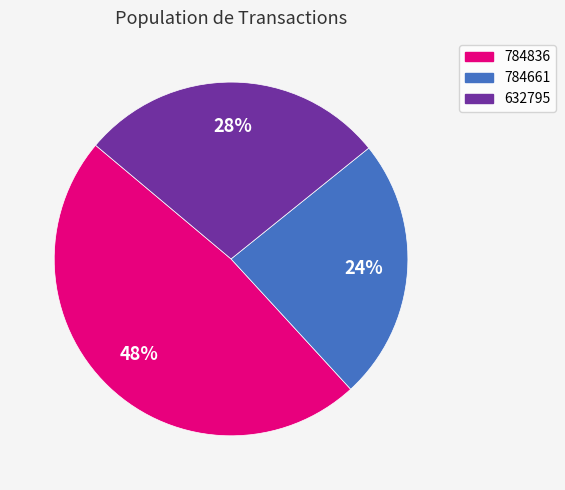

Is it true that 784836 is 48% of the pie?

True